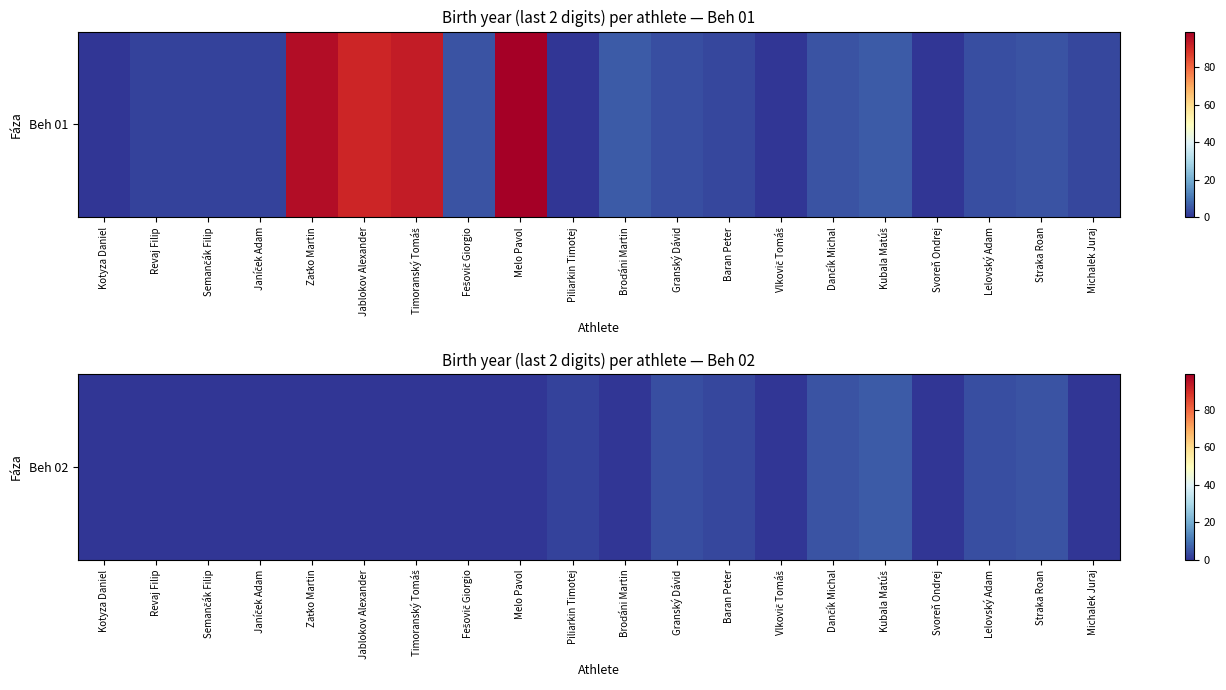

Reading left to right, transcribe all the data shown in this chart.

Kotyza Daniel=0	Revaj Filip=0	Semančák Filip=0	Janíček Adam=0	Zaťko Martin=0	Jablokov Alexander=0	Timoranský Tomáš=0	Fešovič Giorgio=0	Melo Pavol=0	Piliarkin Timotej=2	Broďáni Martin=0	Granský Dávid=4	Baran Peter=3	Vlkovič Tomáš=0	Dančík Michal=5	Kubala Matúš=6	Svoreň Ondrej=0	Lelovský Adam=4	Straka Roan=5	Michalek Juraj=0